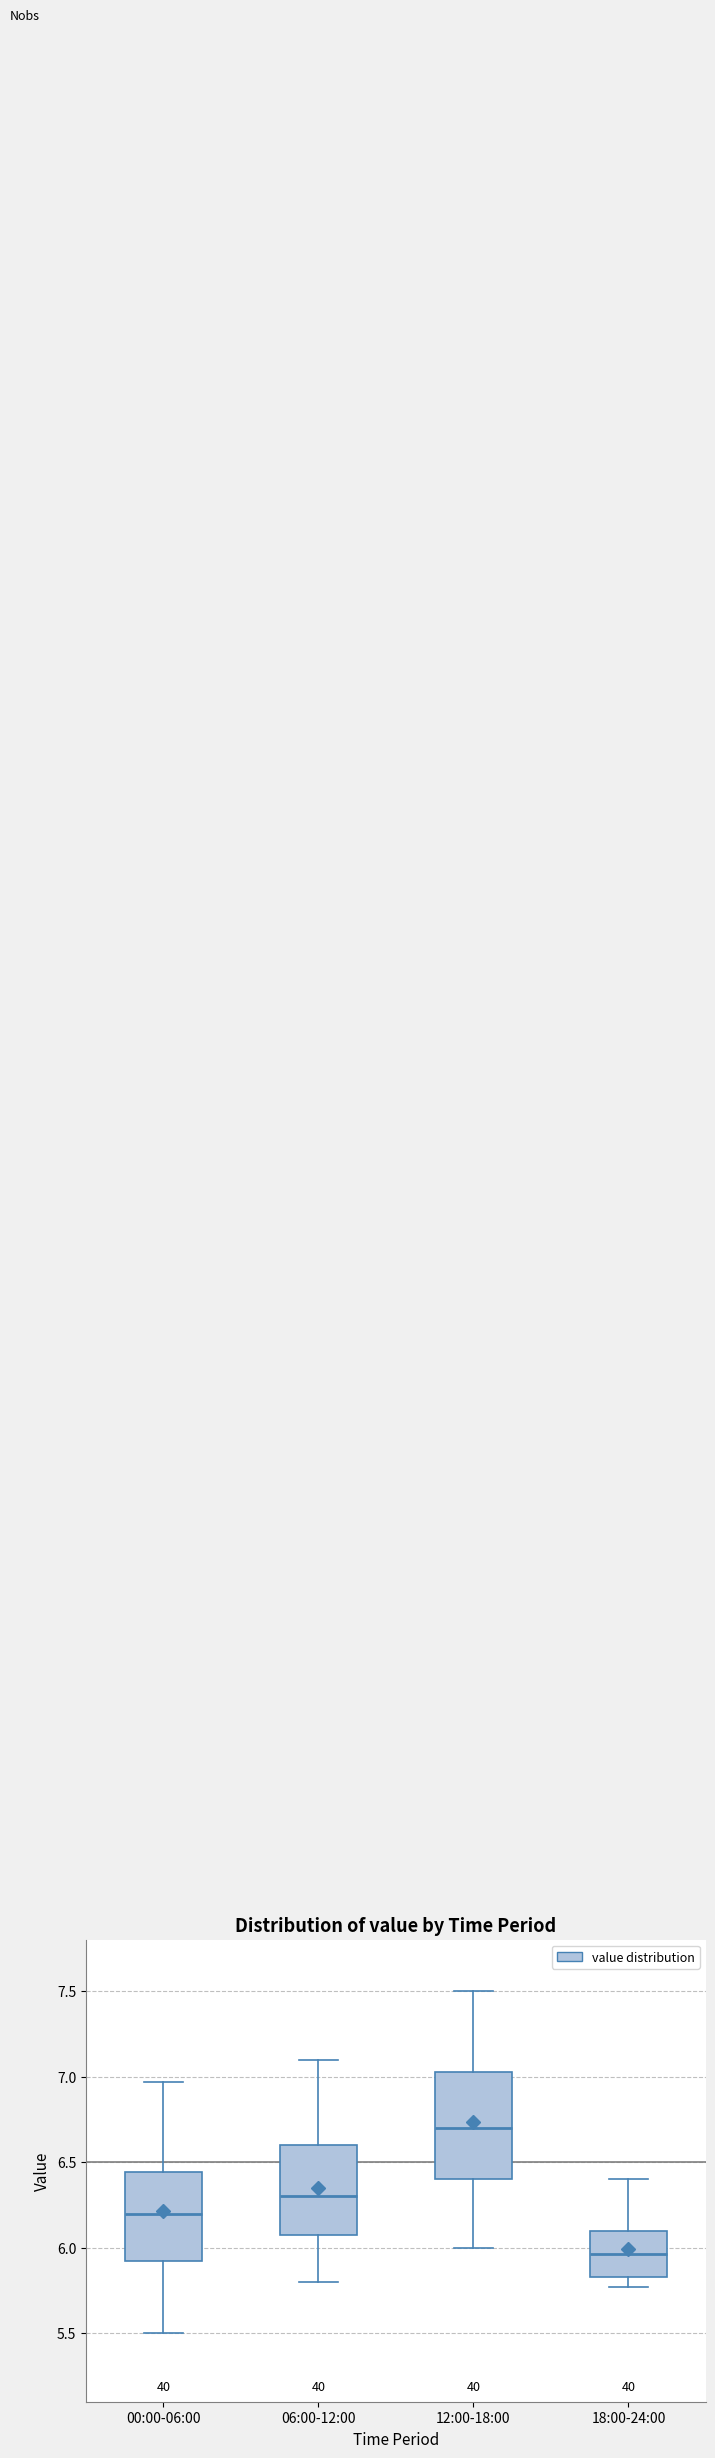

Which box's median line is the highest?

12:00-18:00